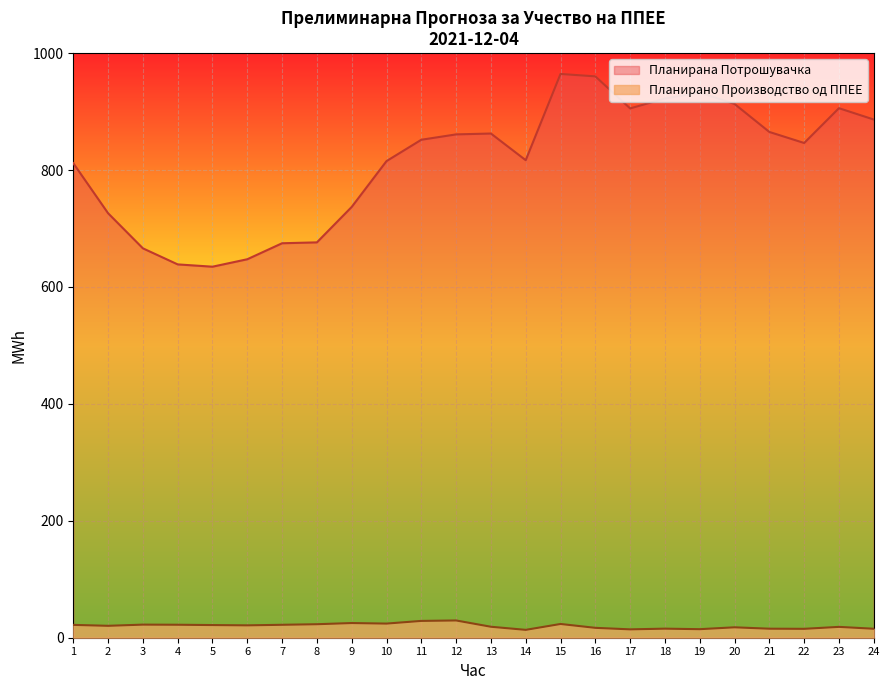

At which category is the sum across all series the highest?

15